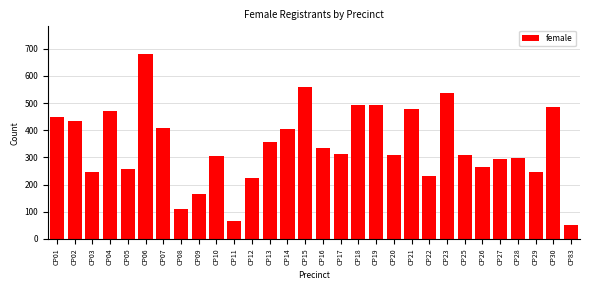

What is the minimum value shown in the chart?

52